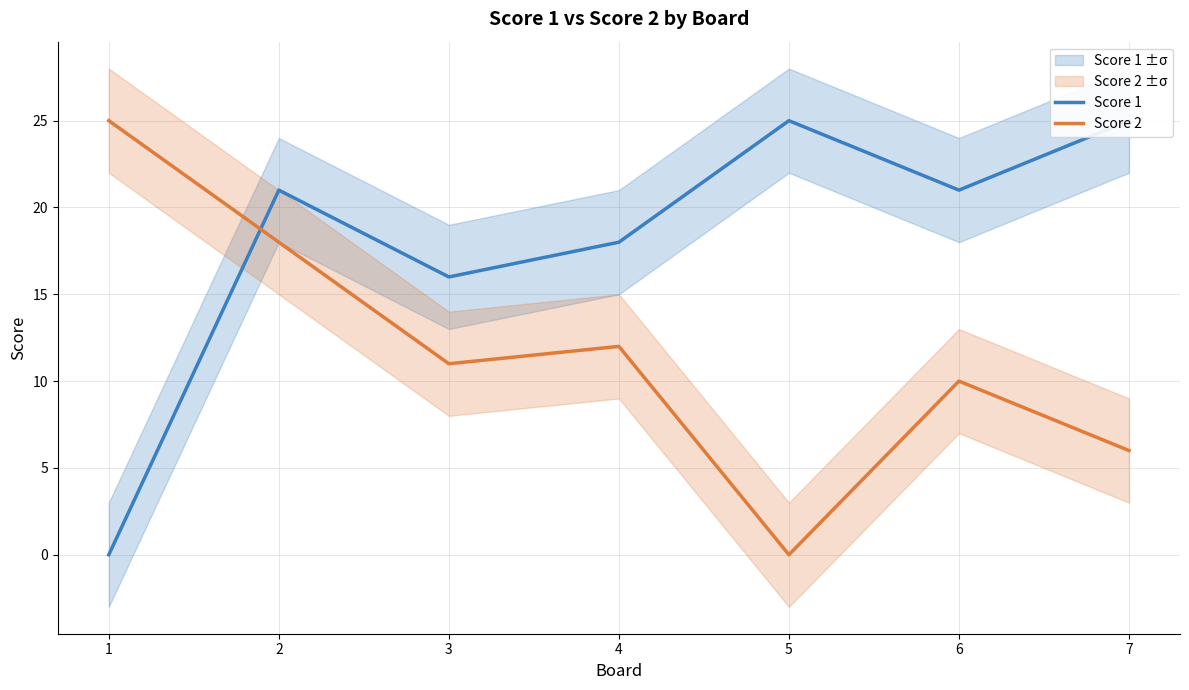

Is this an area chart (filled region under the line)?

No